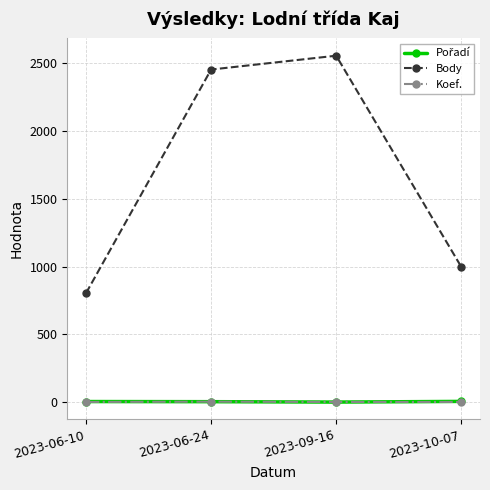

True or false: Koef. and Body cross at least once.

False